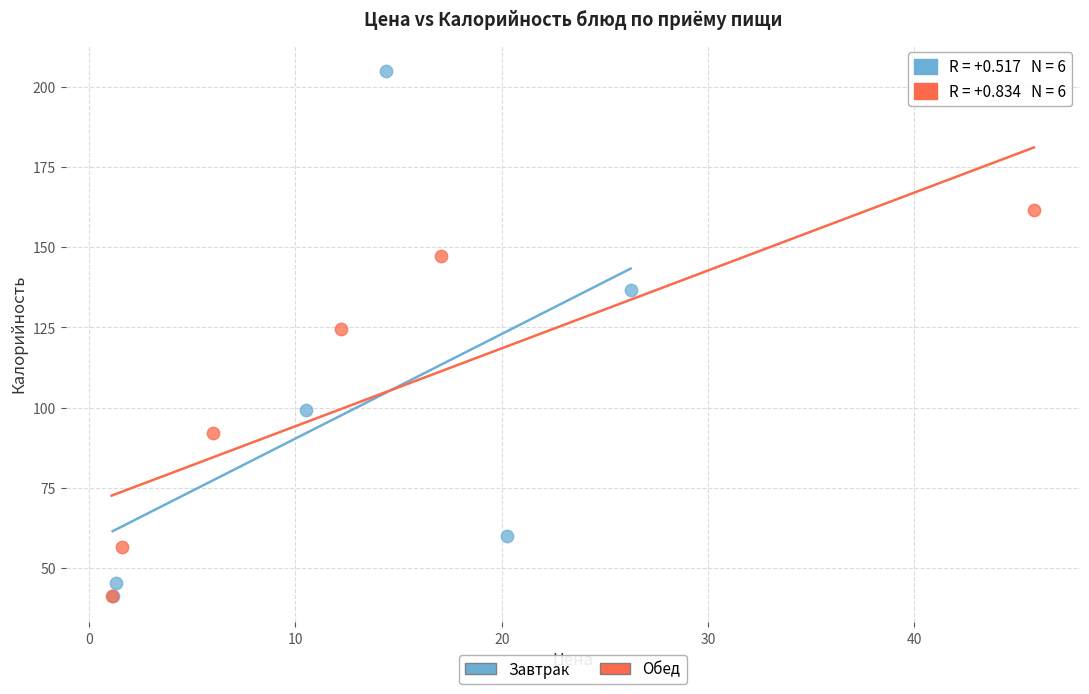

Which series contains the highest Y value?

Завтрак